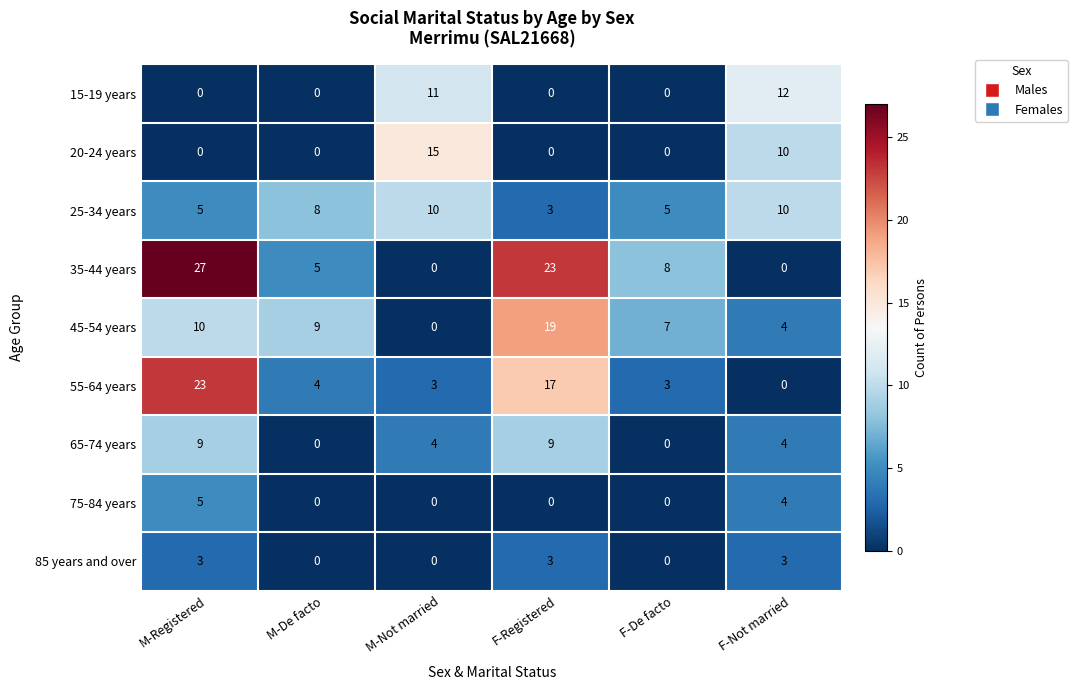

The 25-34 years series shows 4 at F-Registered. True or false?

False